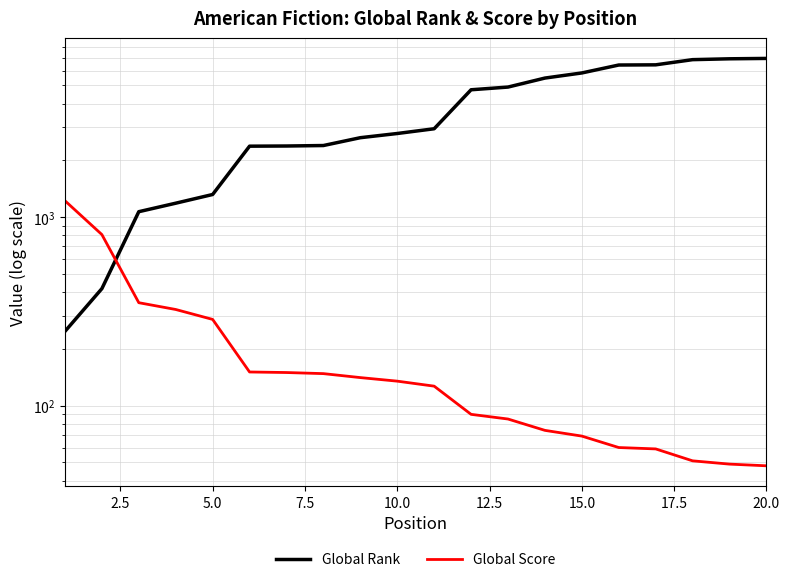

What is the sum of all Global Rank values?

74327